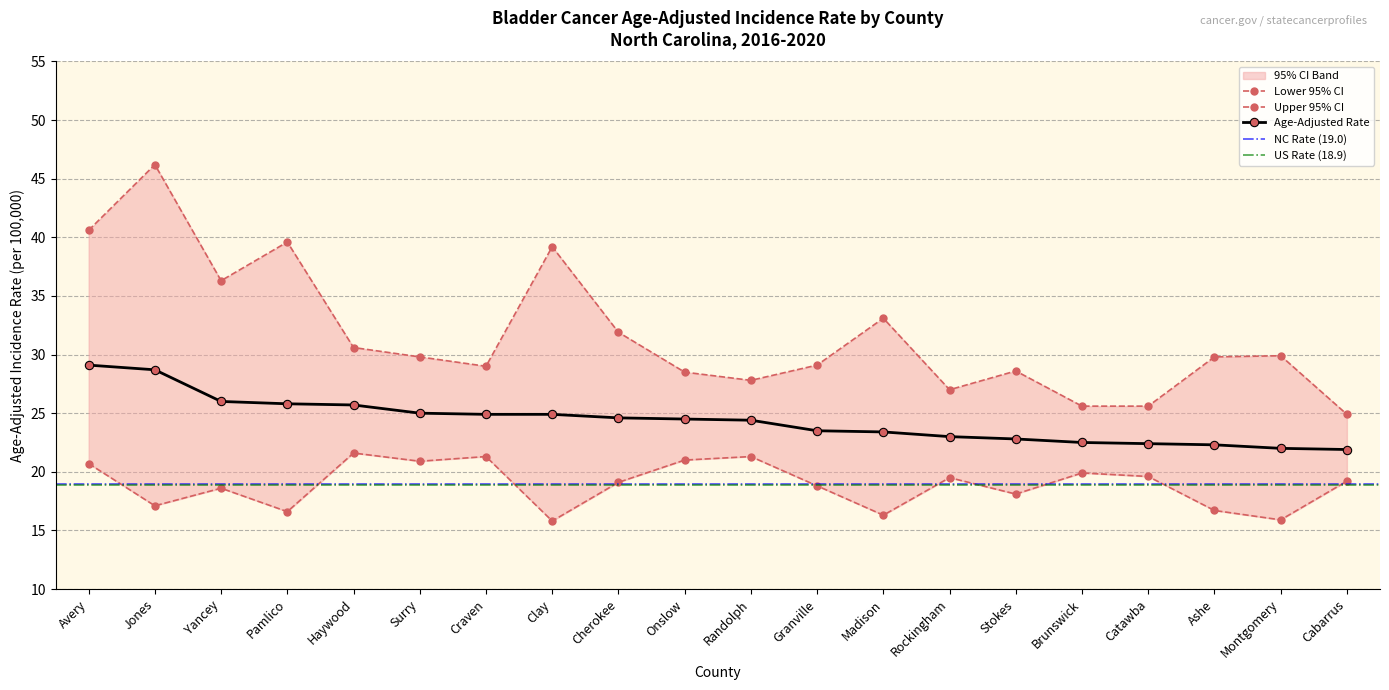

What position from the right is Jones?

19